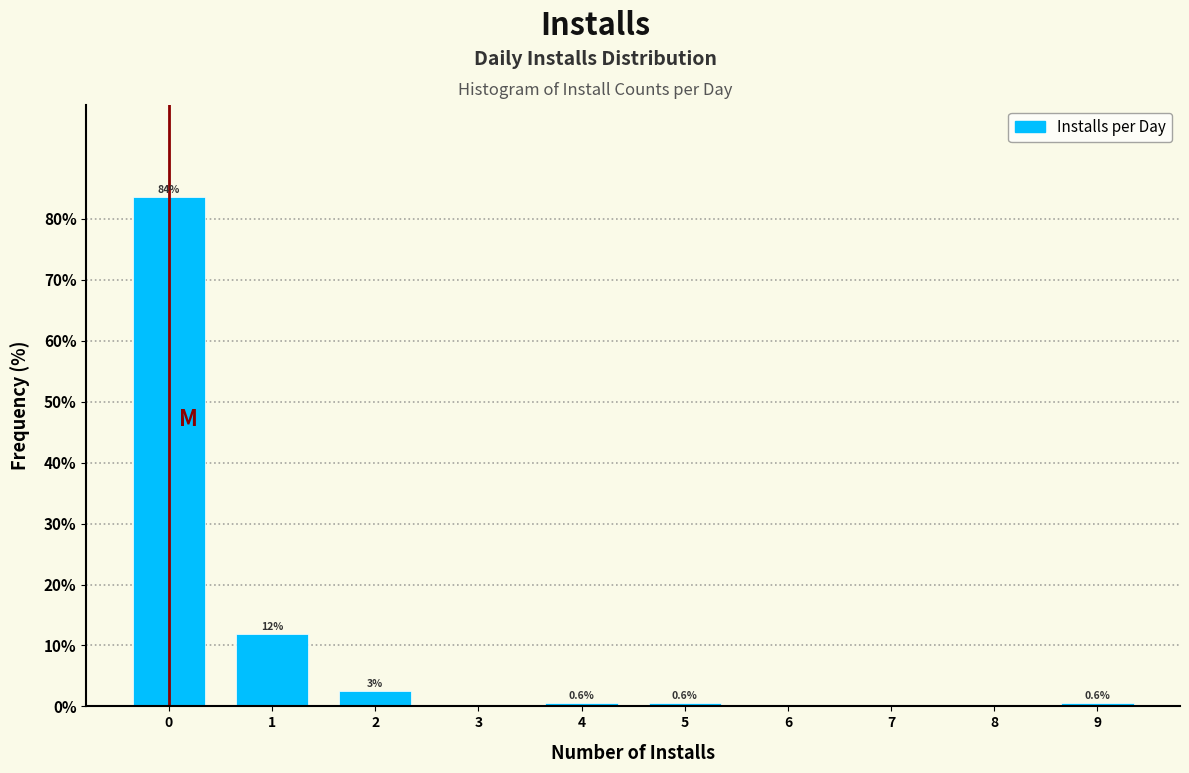

Over which range of the x-axis is the bar tallest?

-0.5 to 0.5